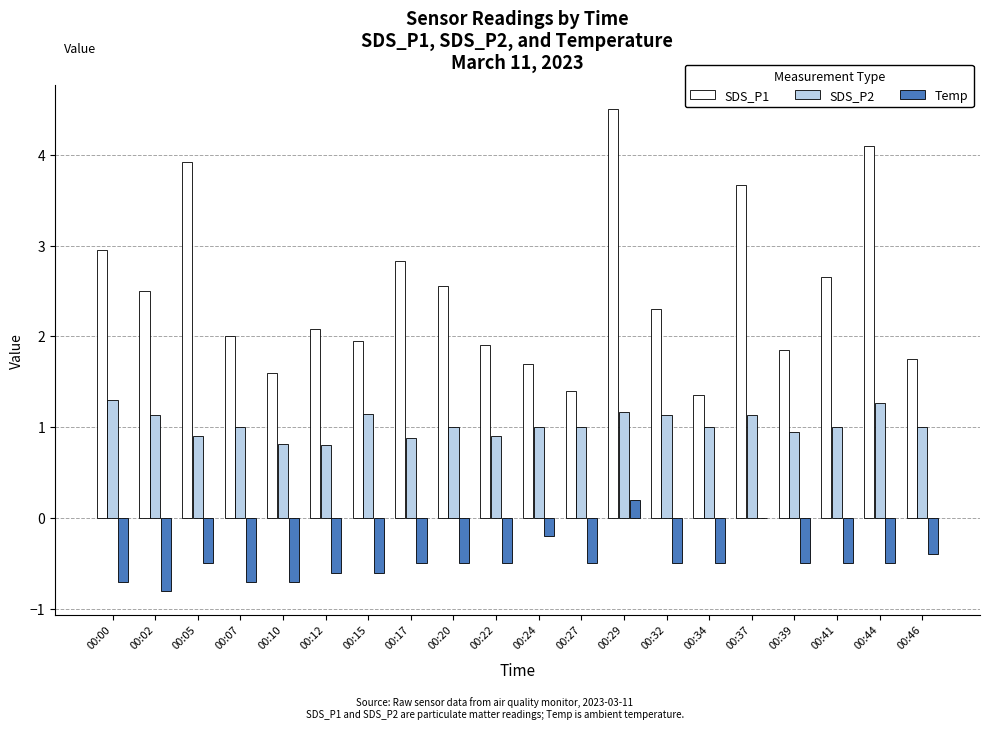

Is the value of Temp at 00:02 greater than the value of SDS_P1 at 00:12?

No